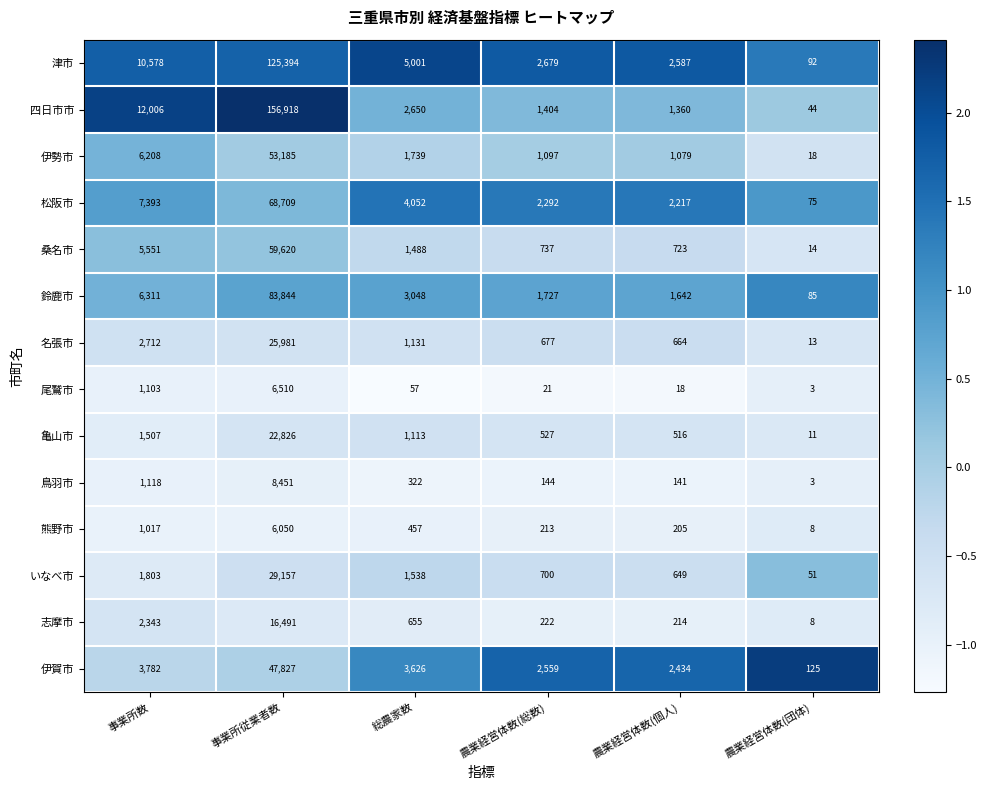

List the series in order of their peak value, lowest first.

熊野市, 尾鷲市, 鳥羽市, 志摩市, 亀山市, 名張市, いなべ市, 伊賀市, 伊勢市, 桑名市, 松阪市, 鈴鹿市, 津市, 四日市市